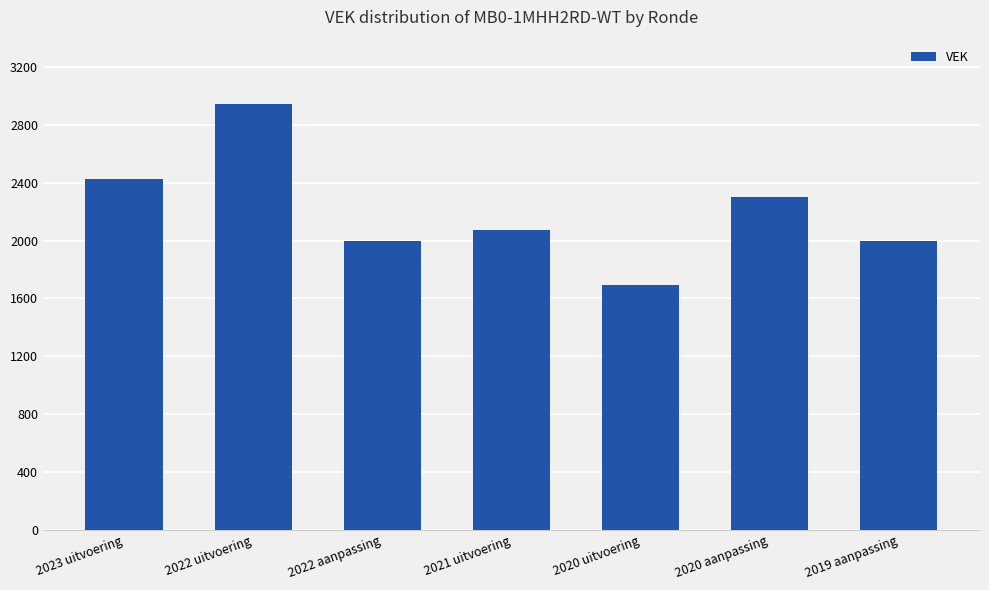

What is the minimum value shown in the chart?

1693